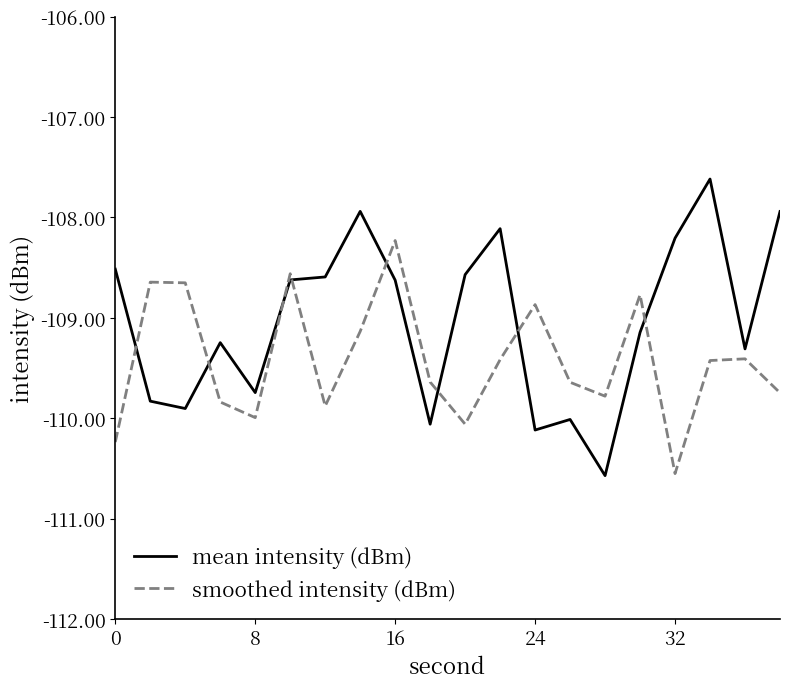

What is the minimum value shown in the chart?

-110.6